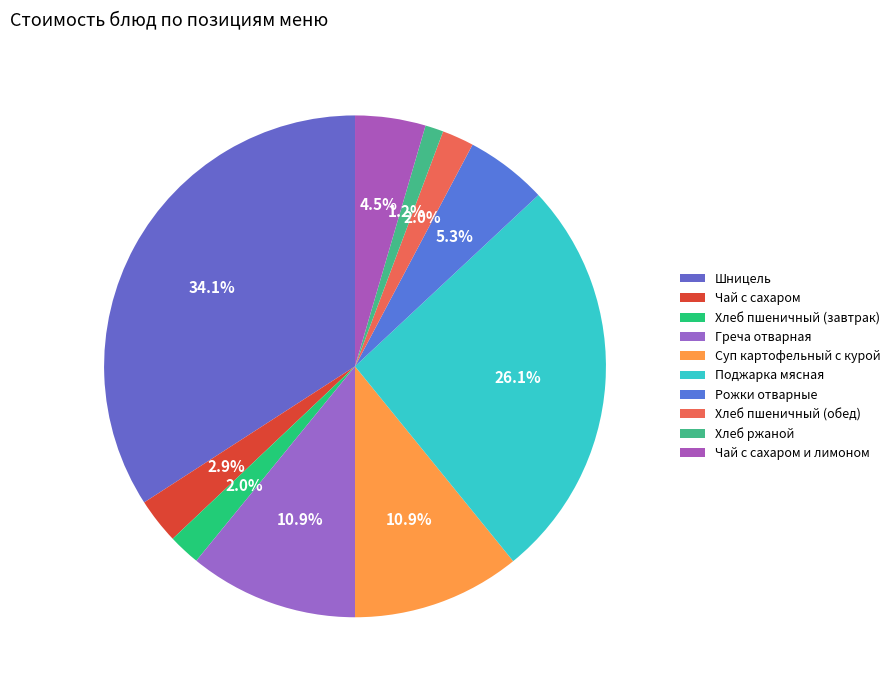

Does Греча отварная represent more than half of the total?

No